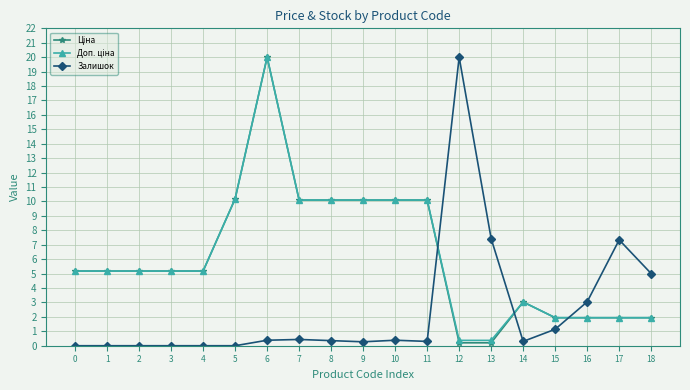

What is the value of the Залишок point at the 17th from the left?

3.0